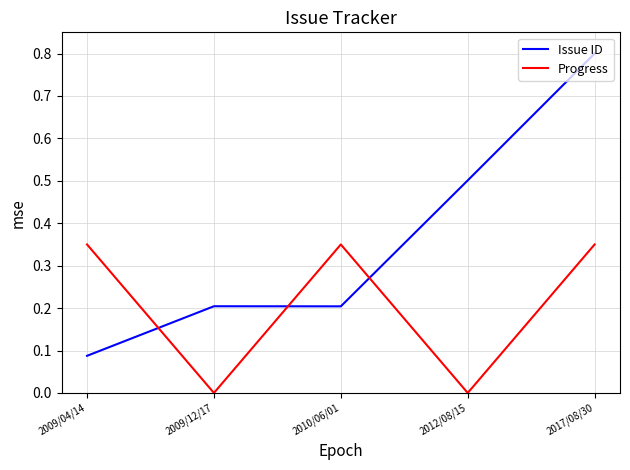

What position from the left is 2009/12/17?

2